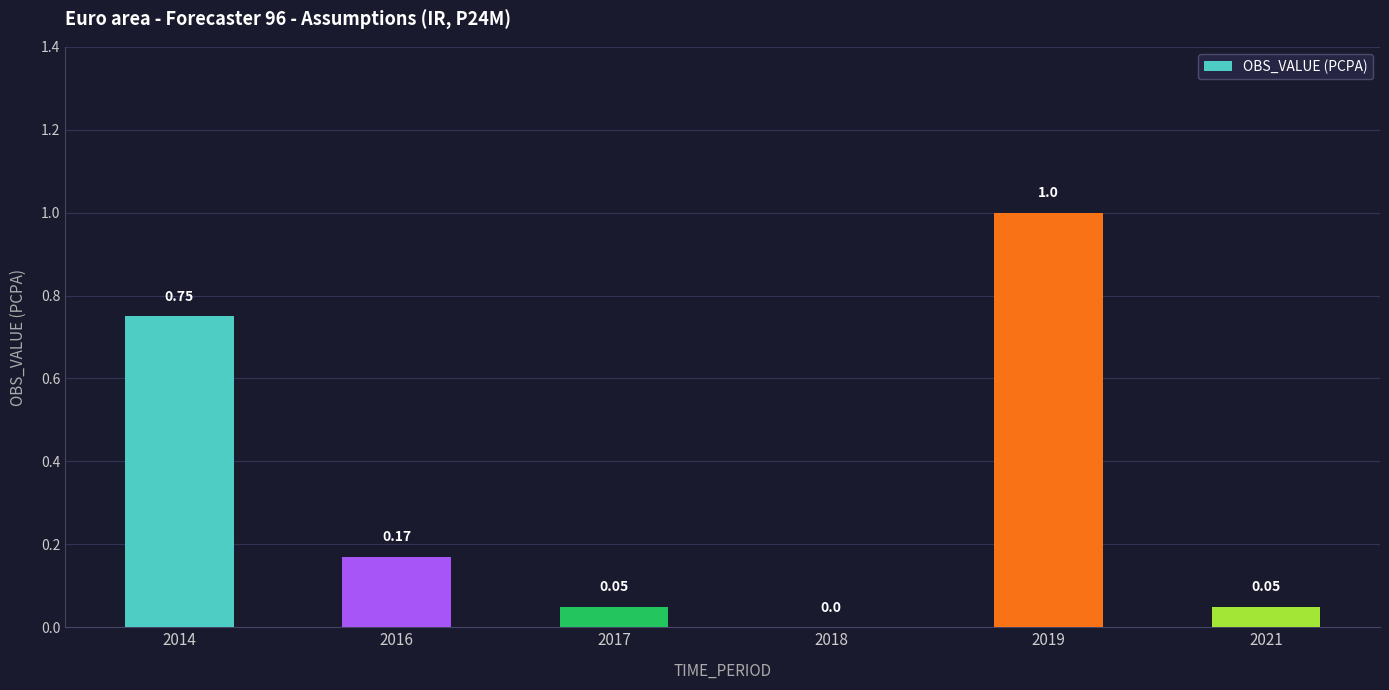

Are the bars grouped side by side (vs. stacked)?

No